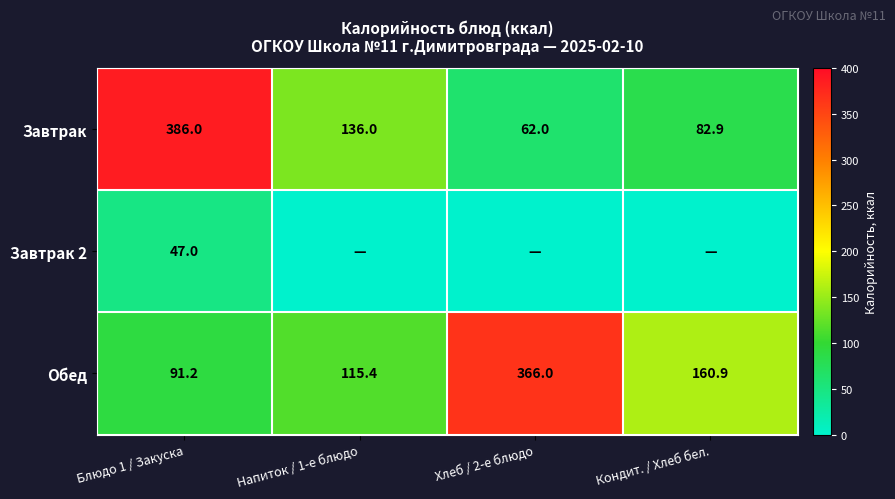

What is the approximate value of Обед at Напиток / 1-е блюдо?

115.4